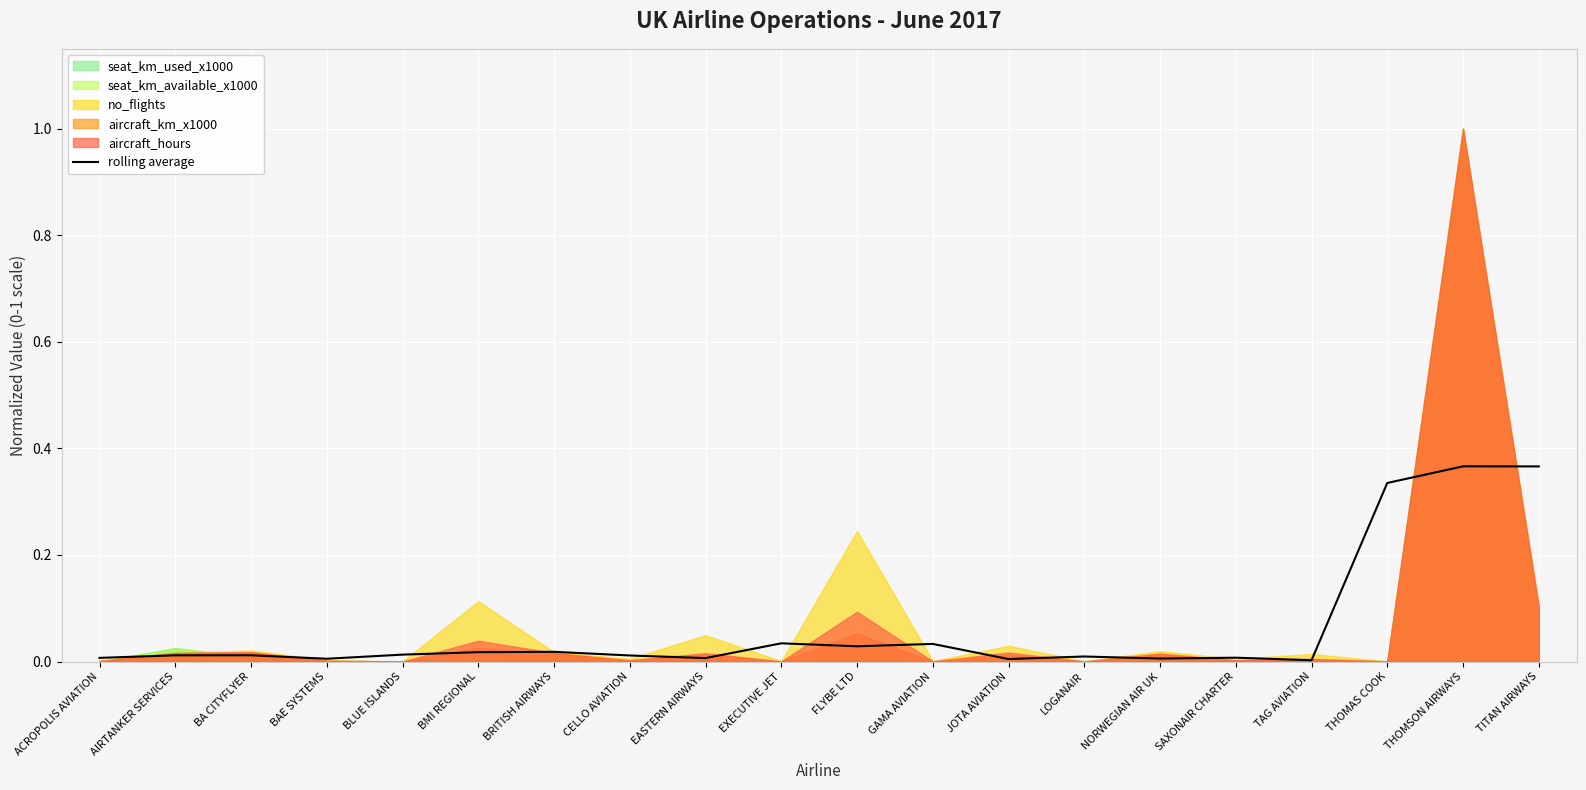

List the labels in order of value, largest first.

THOMSON AIRWAYS, TITAN AIRWAYS, THOMAS COOK, EXECUTIVE JET, GAMA AVIATION, FLYBE LTD, BRITISH AIRWAYS, BMI REGIONAL, BLUE ISLANDS, BA CITYFLYER, AIRTANKER SERVICES, CELLO AVIATION, LOGANAIR, SAXONAIR CHARTER, ACROPOLIS AVIATION, EASTERN AIRWAYS, NORWEGIAN AIR UK, BAE SYSTEMS, JOTA AVIATION, TAG AVIATION